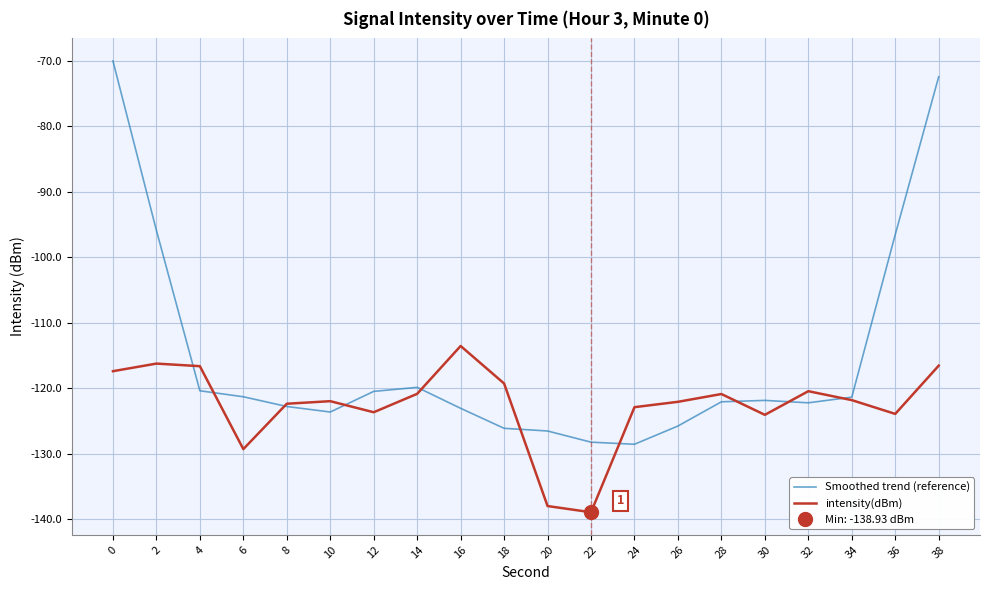

What is the approximate value of intensity(dBm) at 24?

-122.9